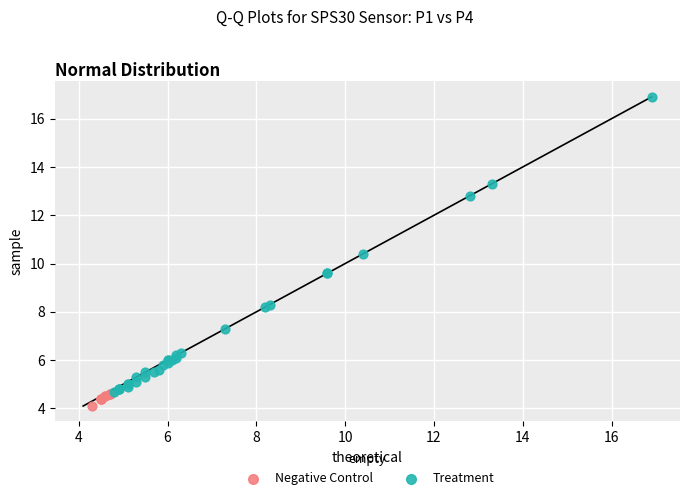

Which series has the widest spread of Y values?

Treatment